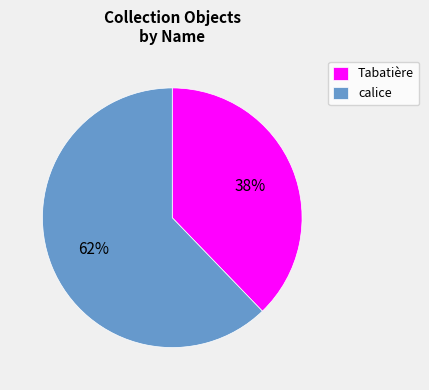

Between Tabatière and calice, which is larger?

calice